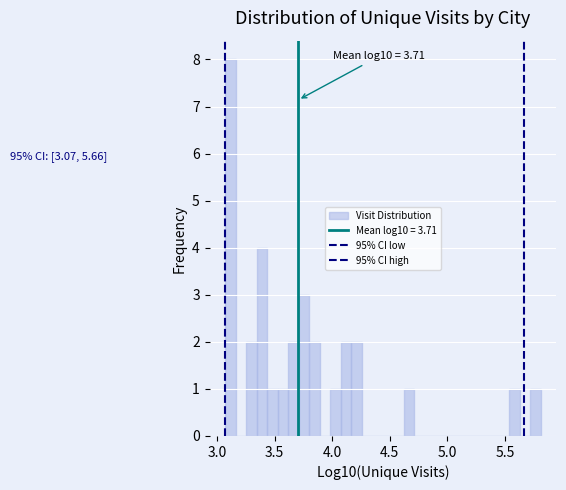

Read against the x-axis, roughly where is the centre of the tallest bar?

3.10